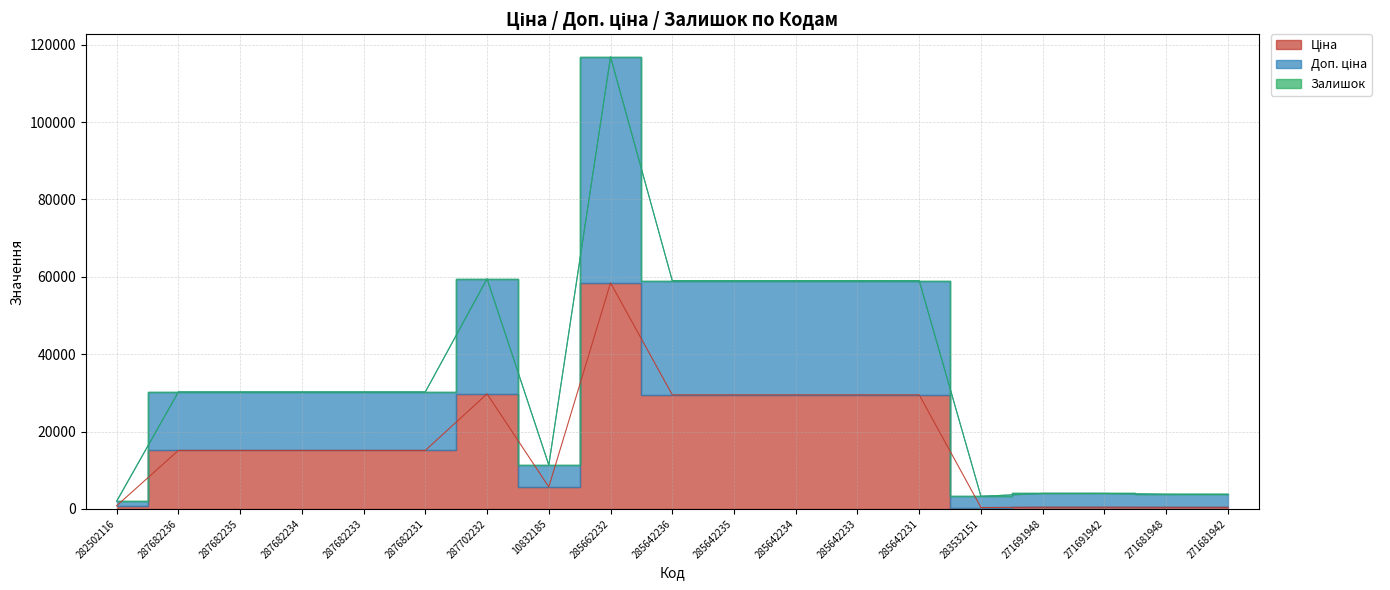

Which label corresponds to the smallest value in the chart?

283532151